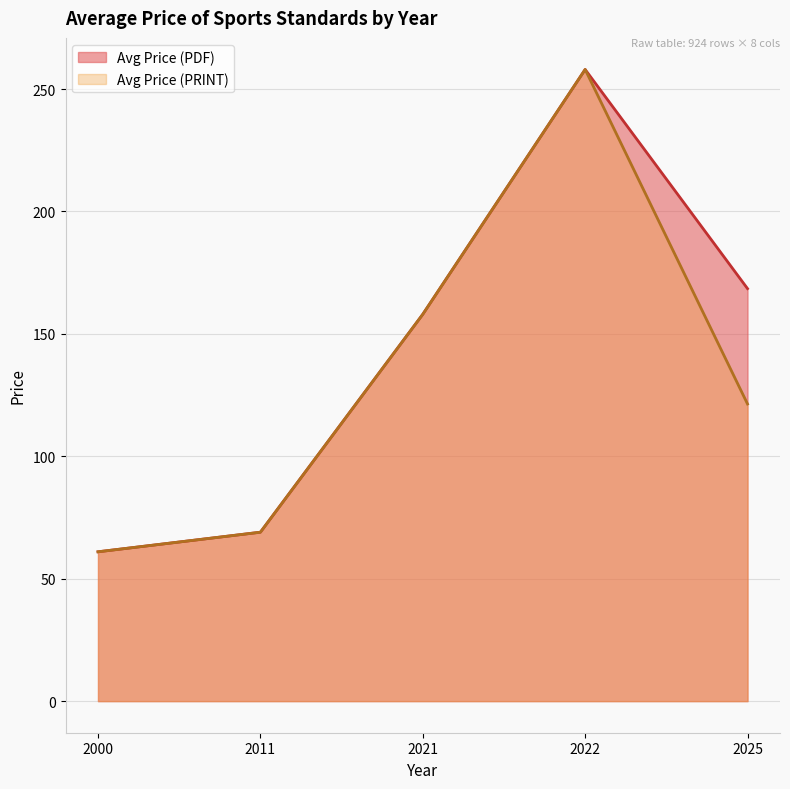

The value of Avg Price (PRINT) at 2025 is 182.4. True or false?

False